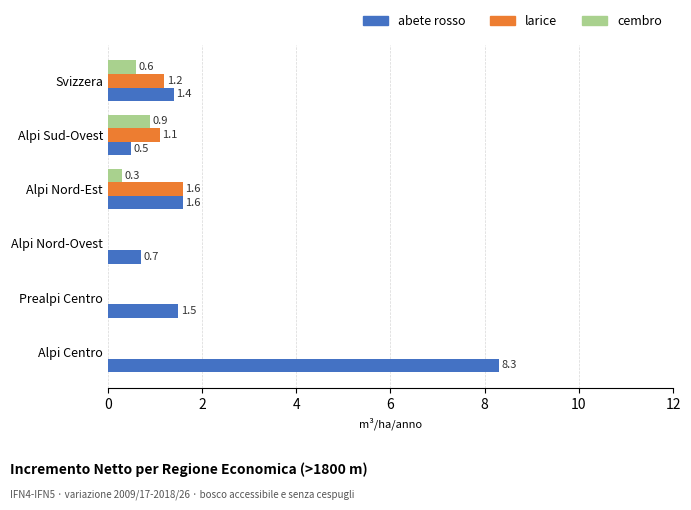

Which series has the largest total across all categories?

abete rosso